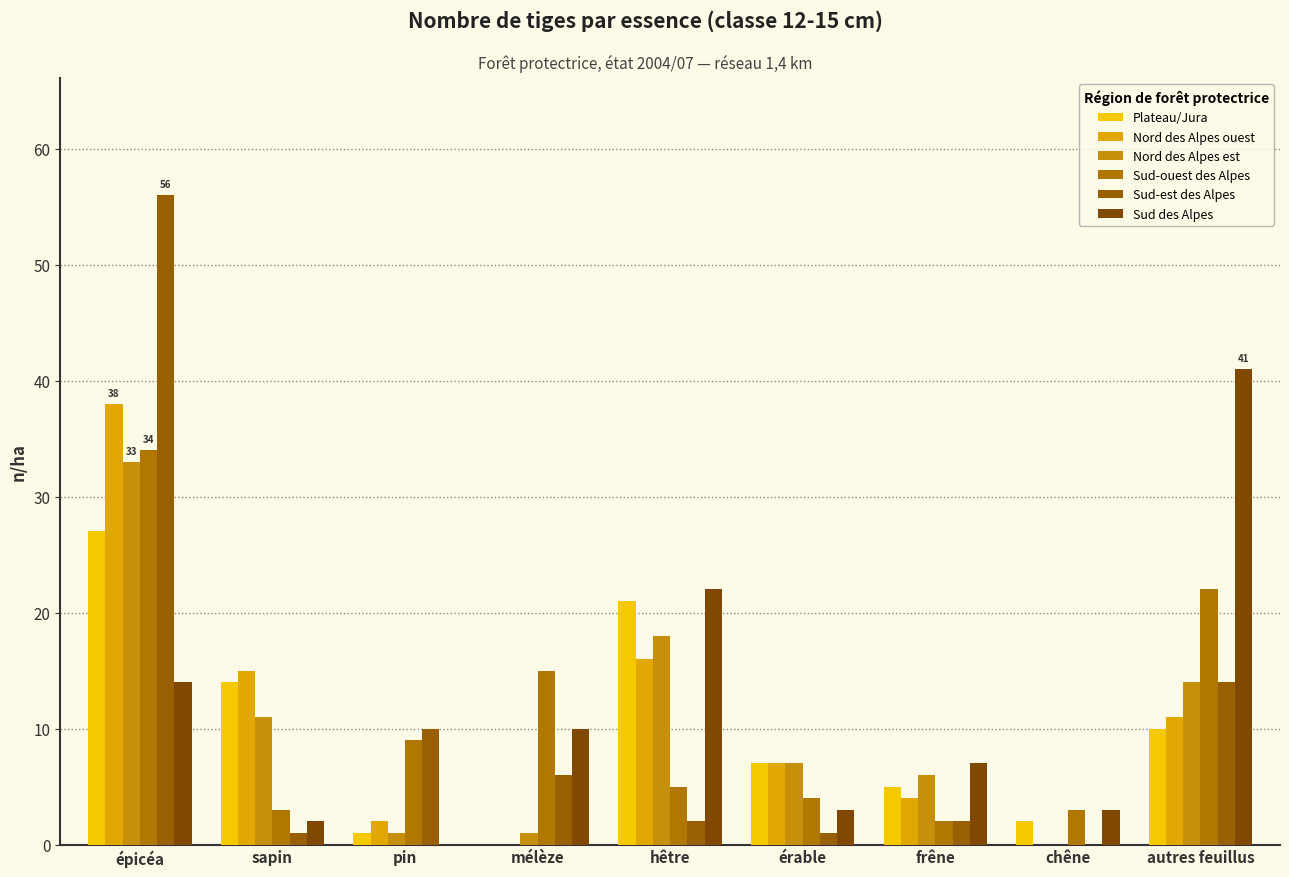

How many data points does each series have?

9